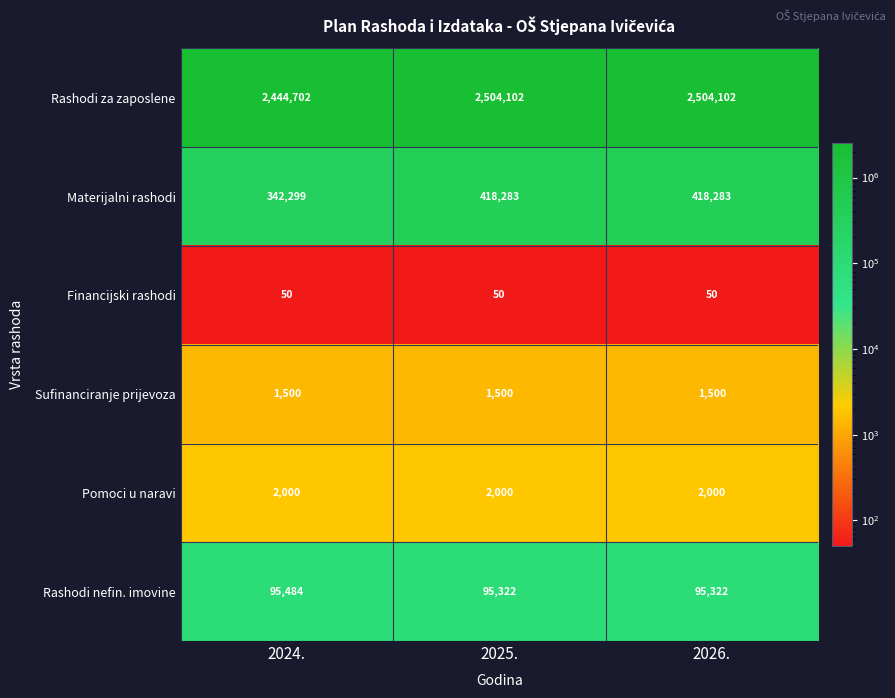

Which series has the largest total across all categories?

Rashodi za zaposlene